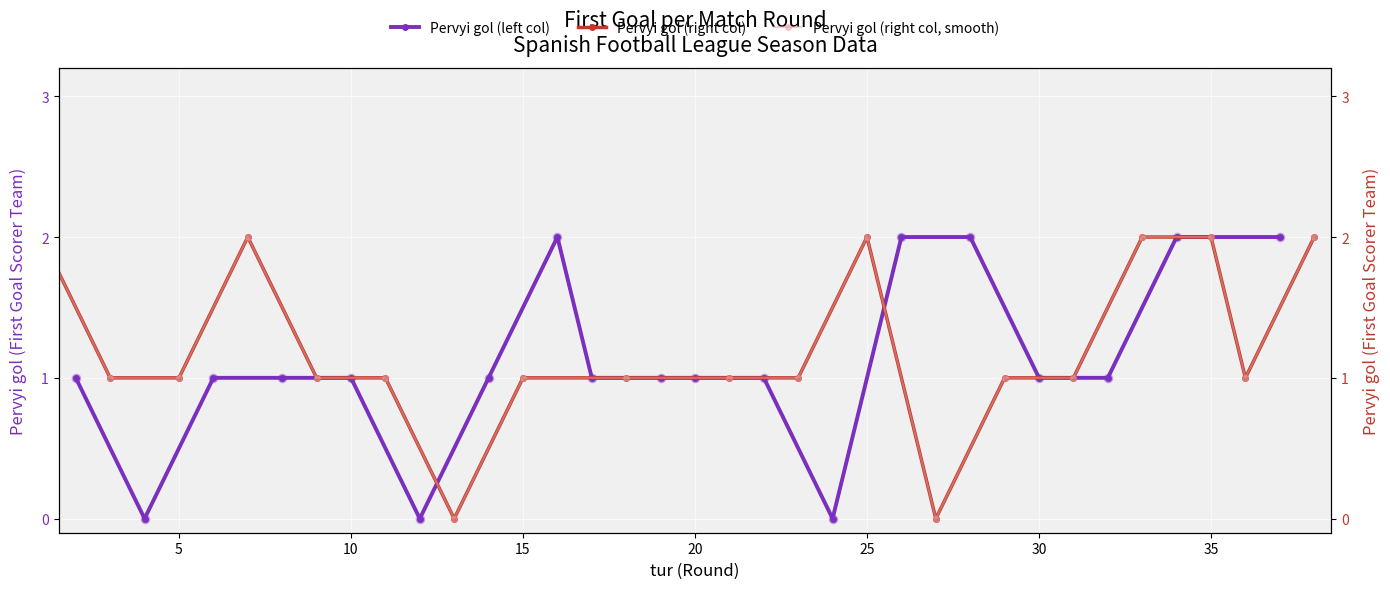

What are all the series names shown in the legend?

Pervyi gol (left col), Pervyi gol (right col), Pervyi gol (right col, smooth)